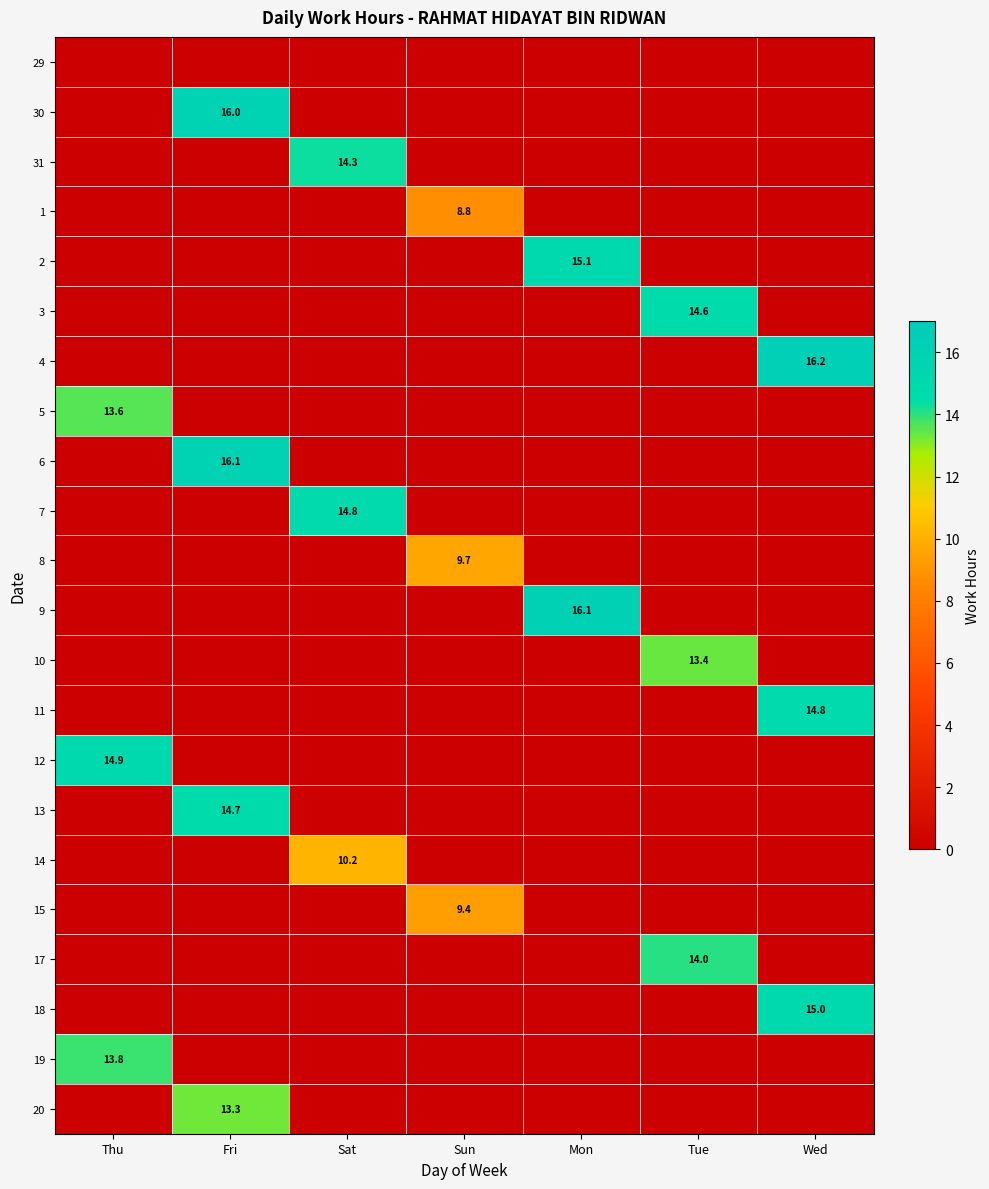

The 10 series shows 7.5 at Mon. True or false?

False